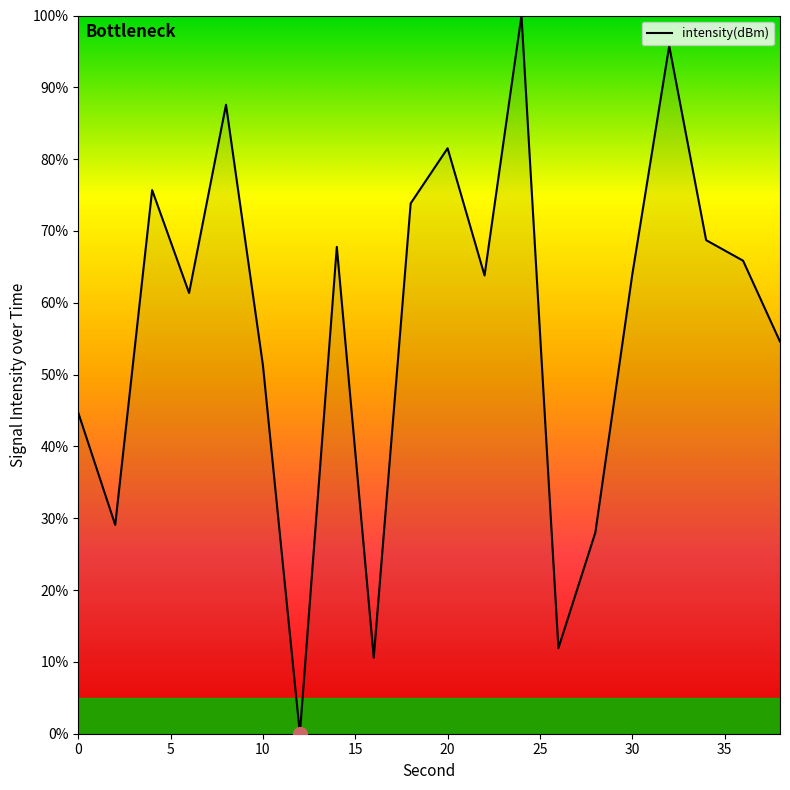

What is the maximum value shown in the chart?

100.0